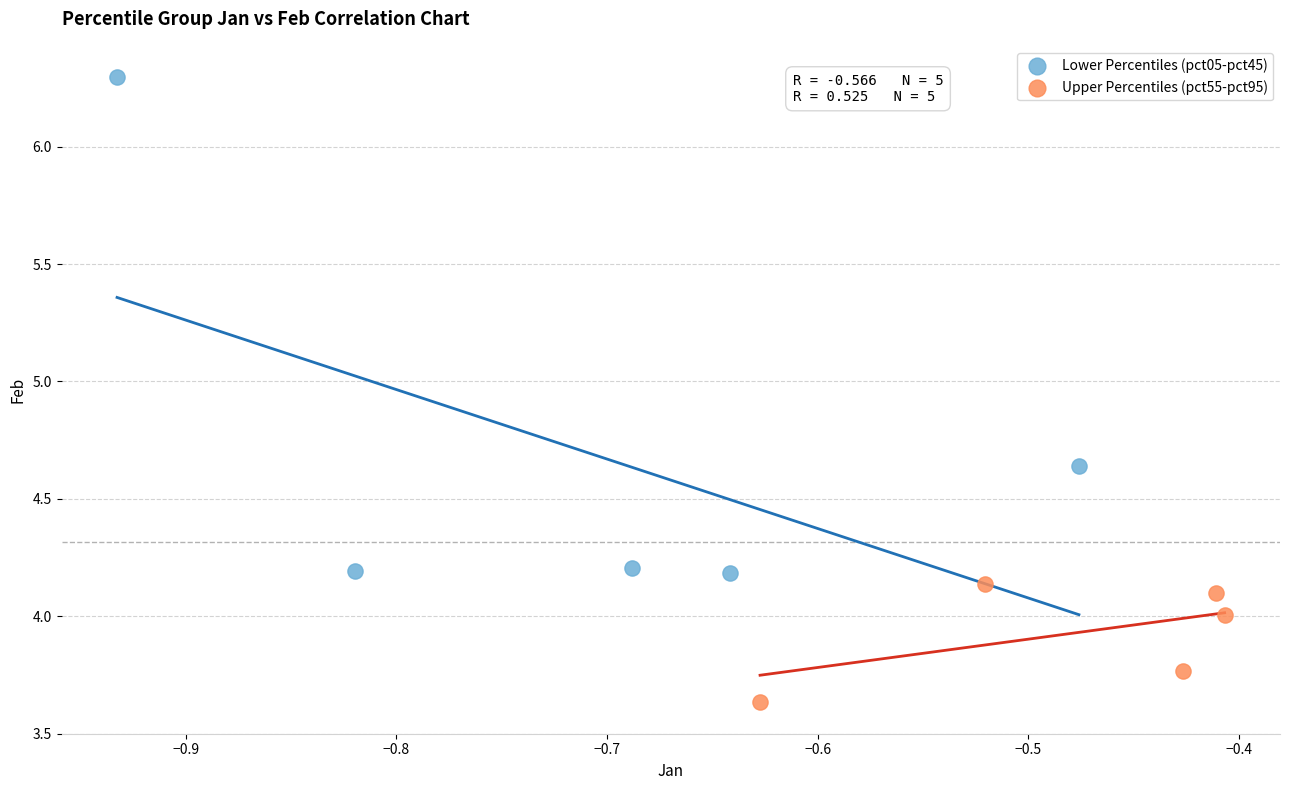

Which series reaches the maximum Y coordinate?

Lower Percentiles (pct05-pct45)